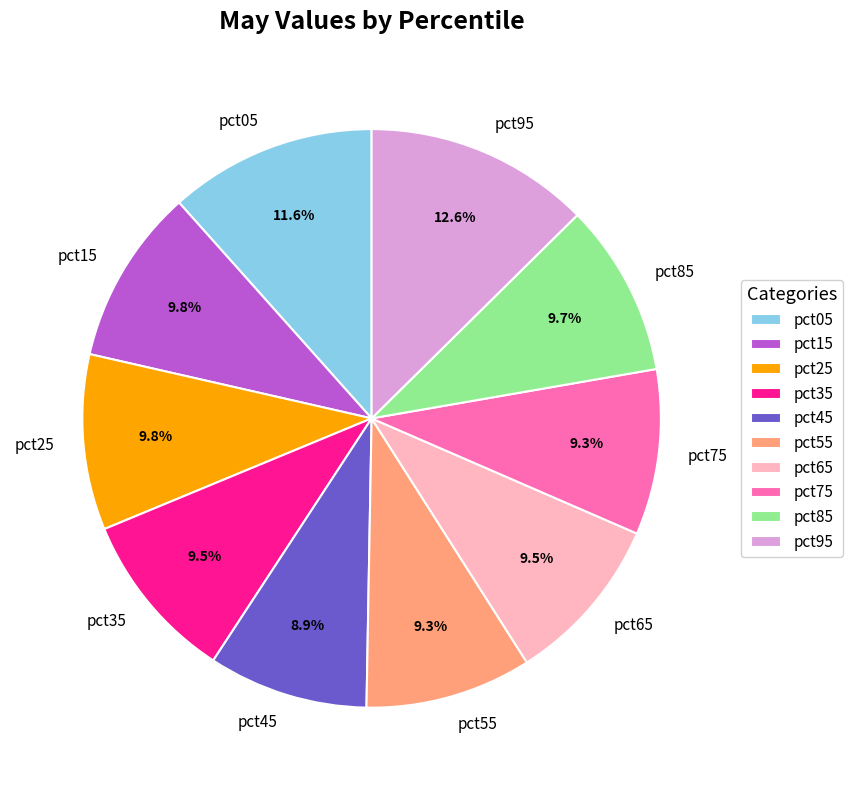

Does pct95 represent more than half of the total?

No